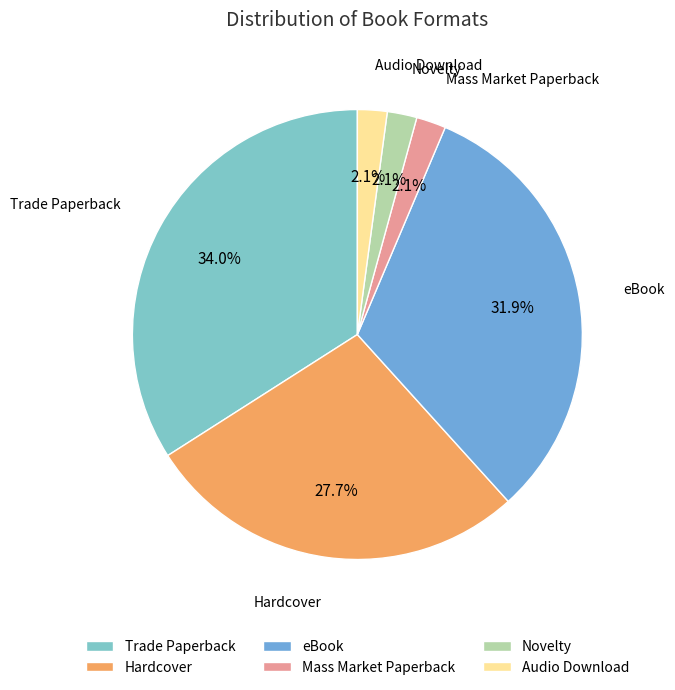

Is the sum of Mass Market Paperback and Hardcover greater than half?

No